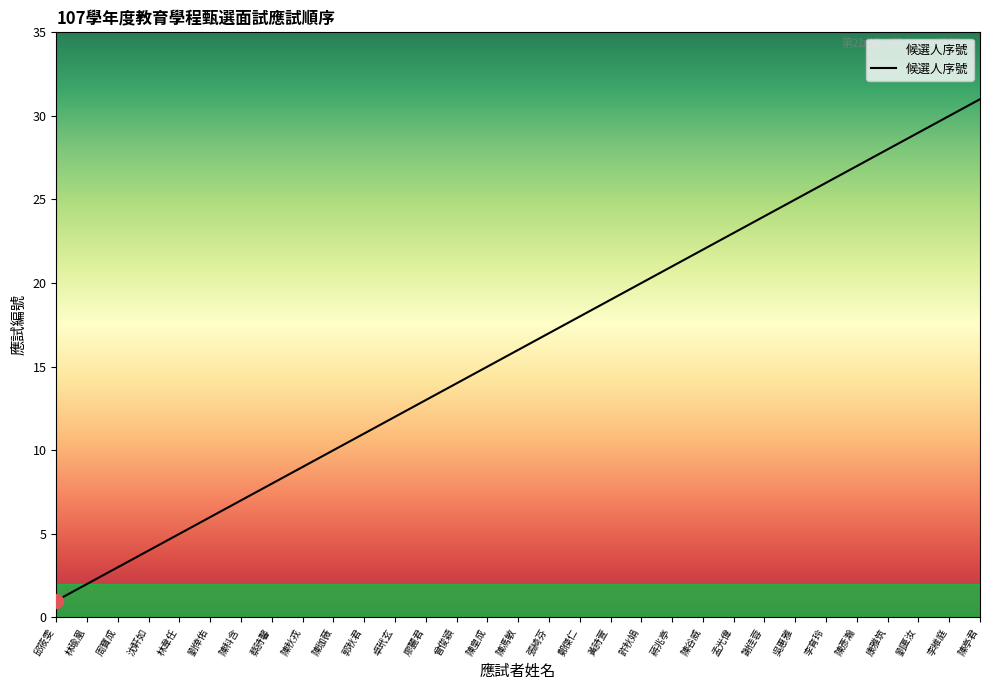

List the labels in order of value, smallest first.

邱筱雯, 林瑜凰, 周寶成, 沈軒如, 林韋任, 劉倖佑, 陳科含, 蔡詩馨, 陳秋戎, 陳珈薇, 郭秋君, 卓玳玄, 廖麗君, 曾俊穎, 陳皇成, 陳馮敏, 張綺芬, 鄭傑仁, 黃詩萱, 許秋娟, 蔣兆亭, 陳谷威, 孟光偉, 謝佳蓉, 吳惠雅, 李育玲, 陳彥瀚, 康雅筑, 劉匽汝, 李維庭, 陳亭君